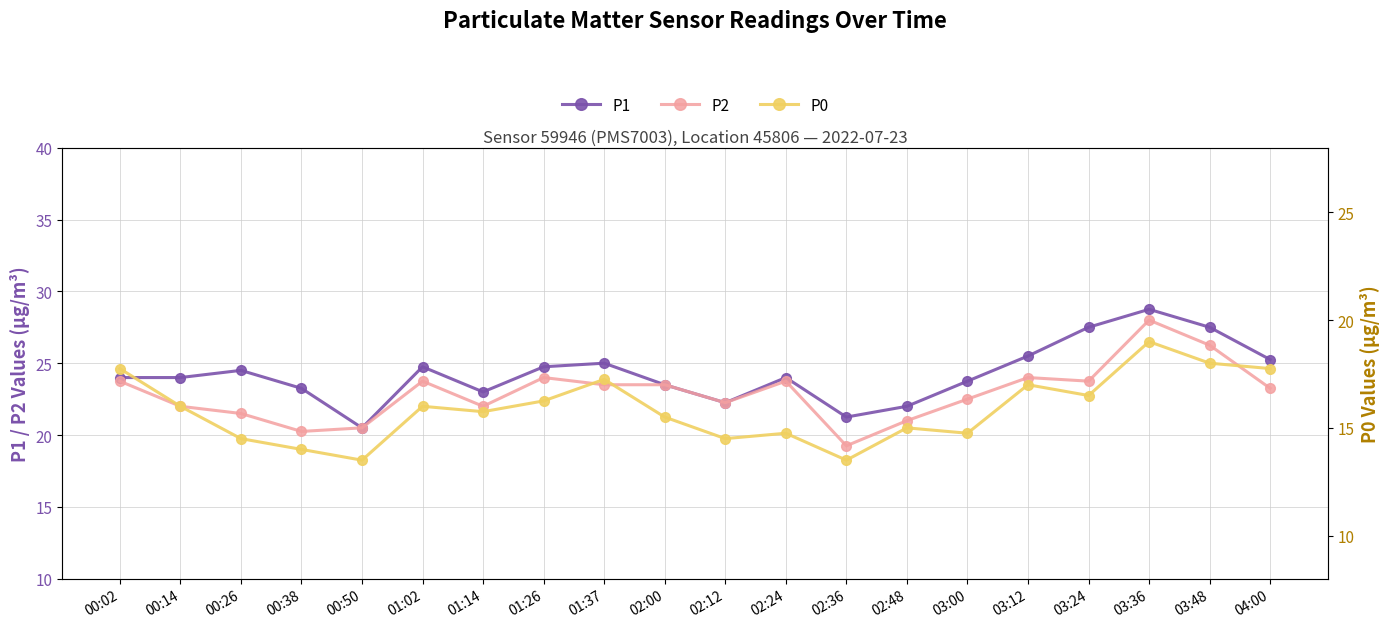

How many interior local valleys does the P2 series have?

5